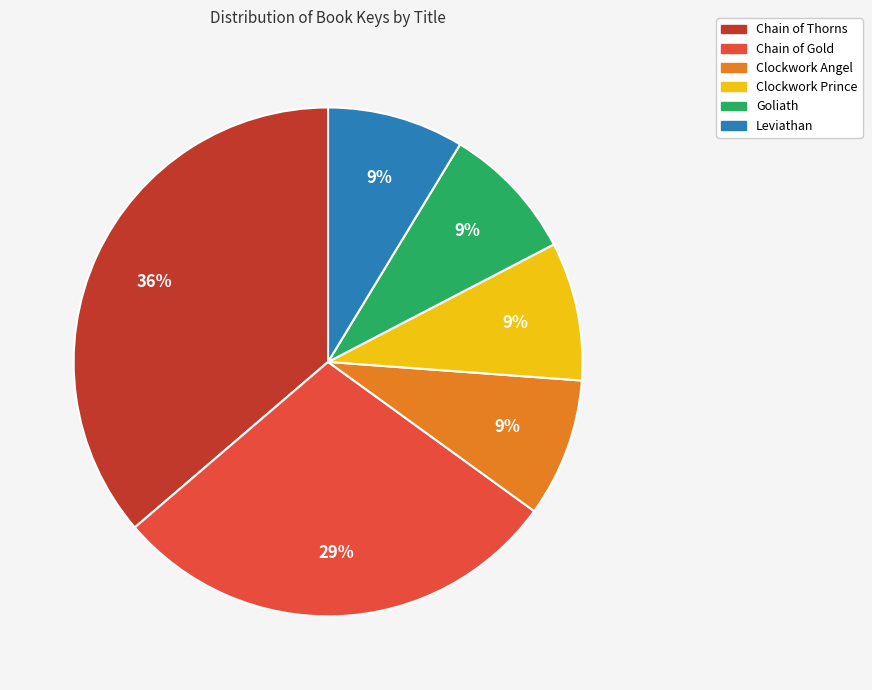

Is the sum of Clockwork Angel and Chain of Thorns greater than half?

No